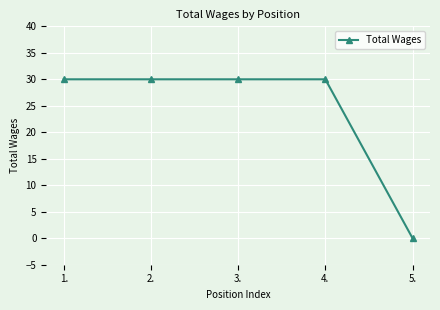

Which category has the lowest value across all series?

5.